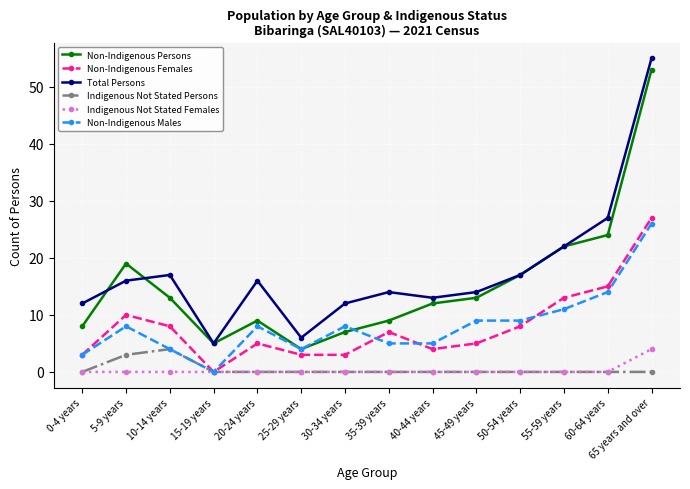

How many categories are shown in the chart?

14